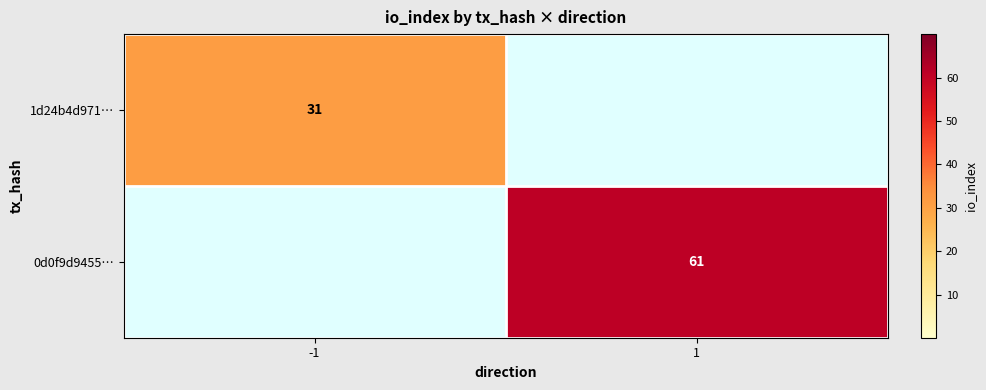

Is it true that 1d24b4d971… equals 50 at -1?

False